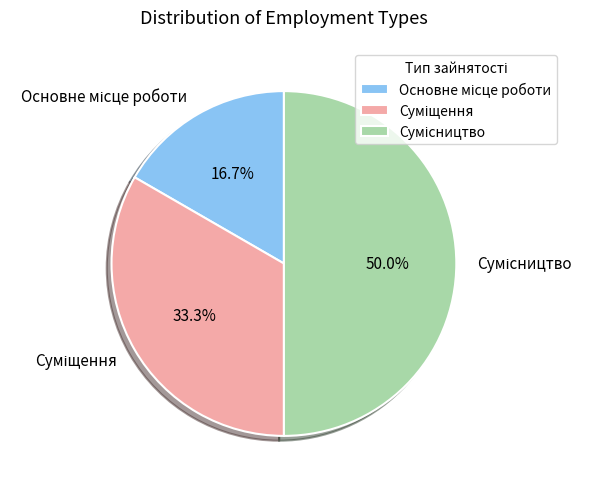

Does any single category account for the majority?

No